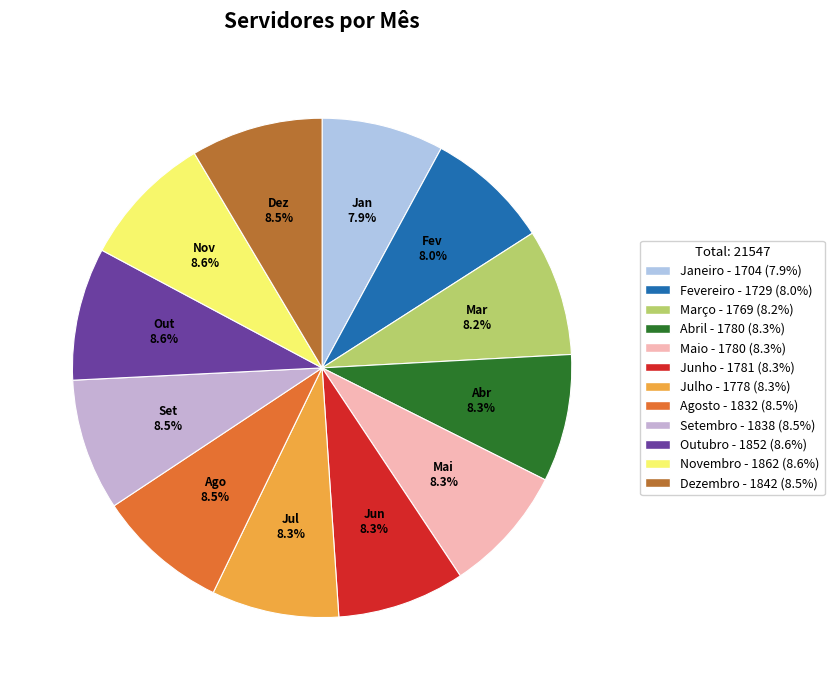

Count the number of slices in the pie.

12